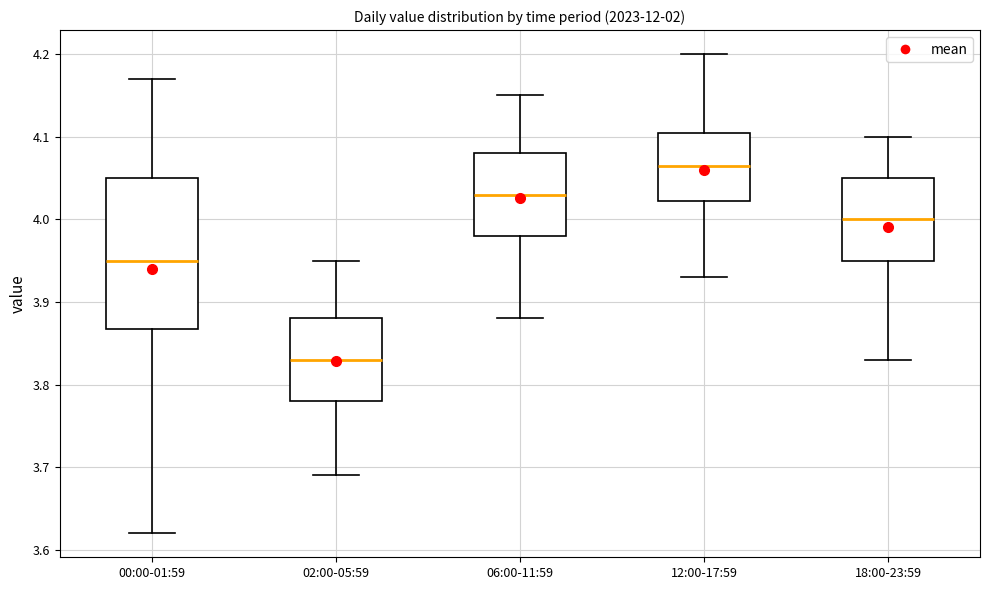

Where does the upper whisker of the box for 18:00-23:59 end on the y-axis? The values are not printed on the chart, so give them approximately, as read against the axis.

4.10